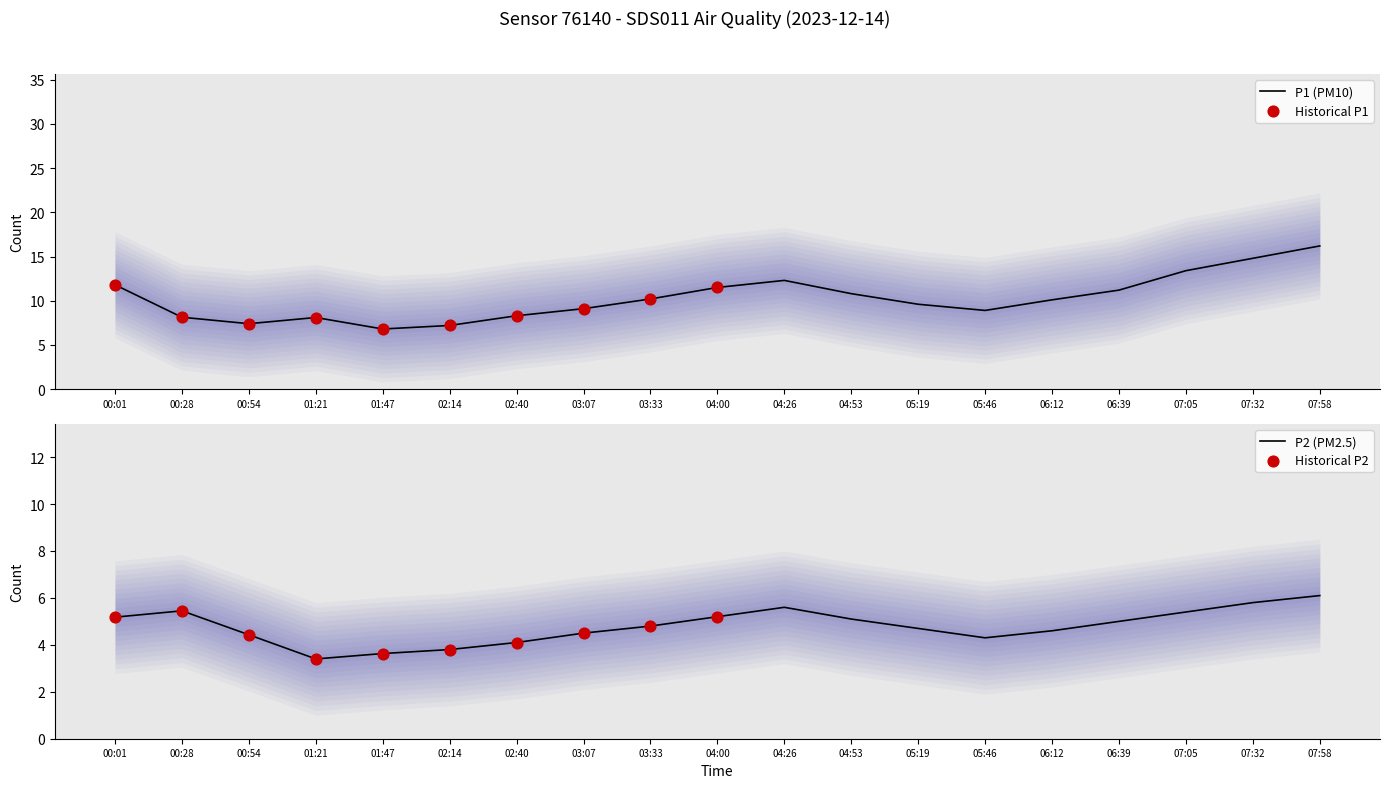

Which series has the largest total across all categories?

P1